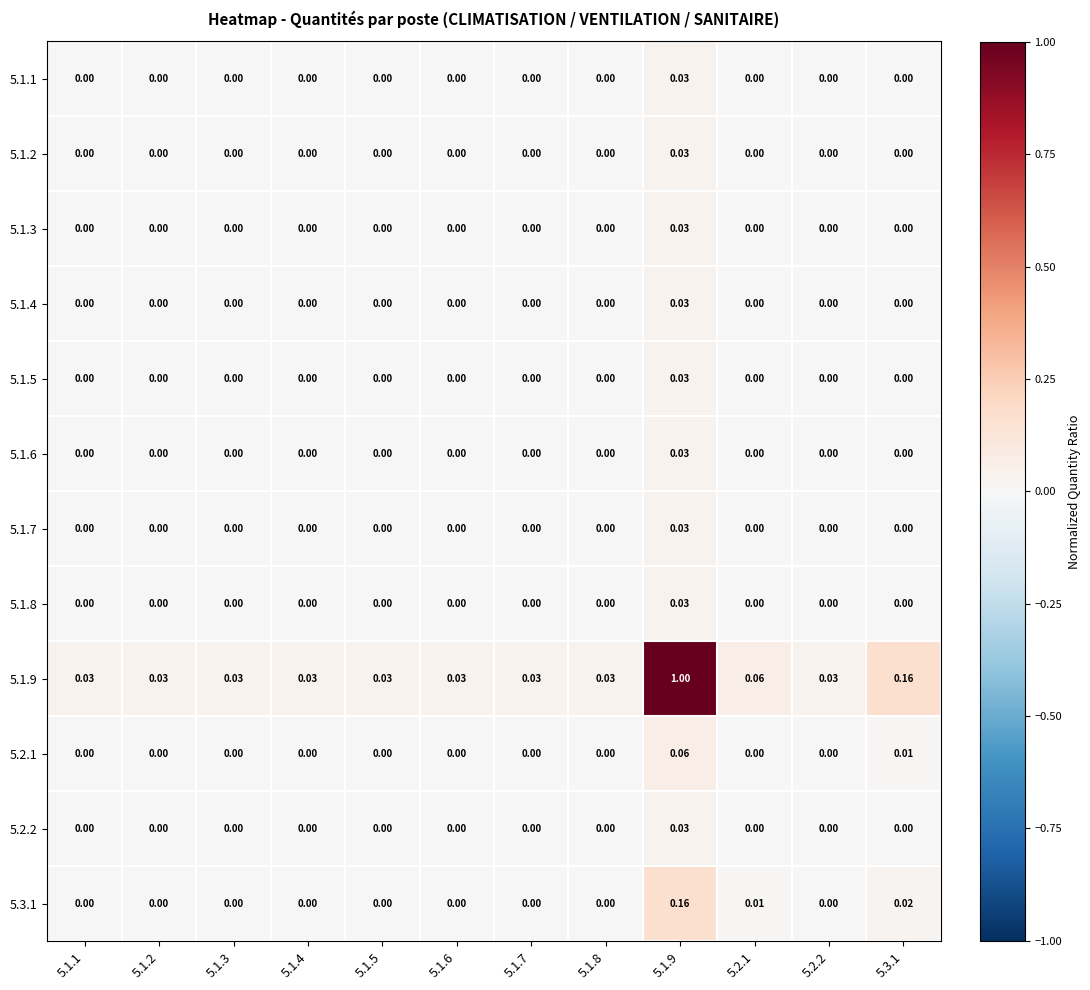

How many values in the 5.2.1 series exceed 0?

2